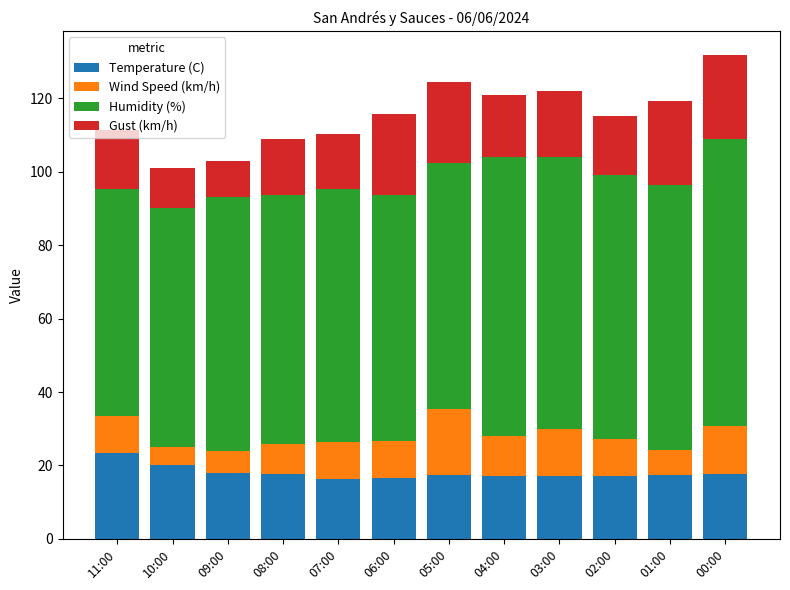

The Temperature (C) series shows 16.7 at 06:00. True or false?

True